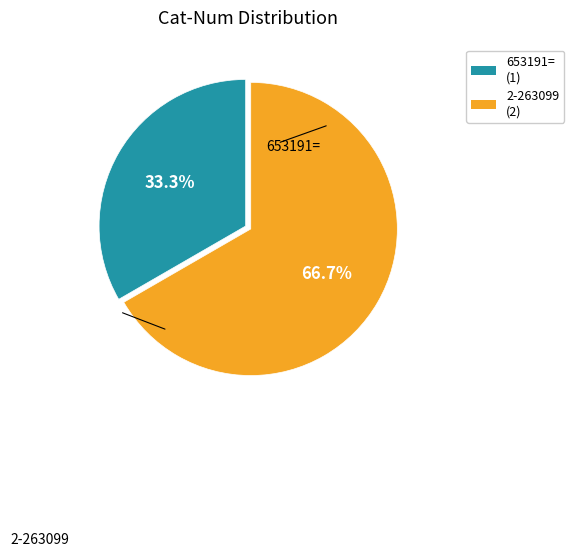

The 653191= slice represents 42% of the pie. True or false?

False